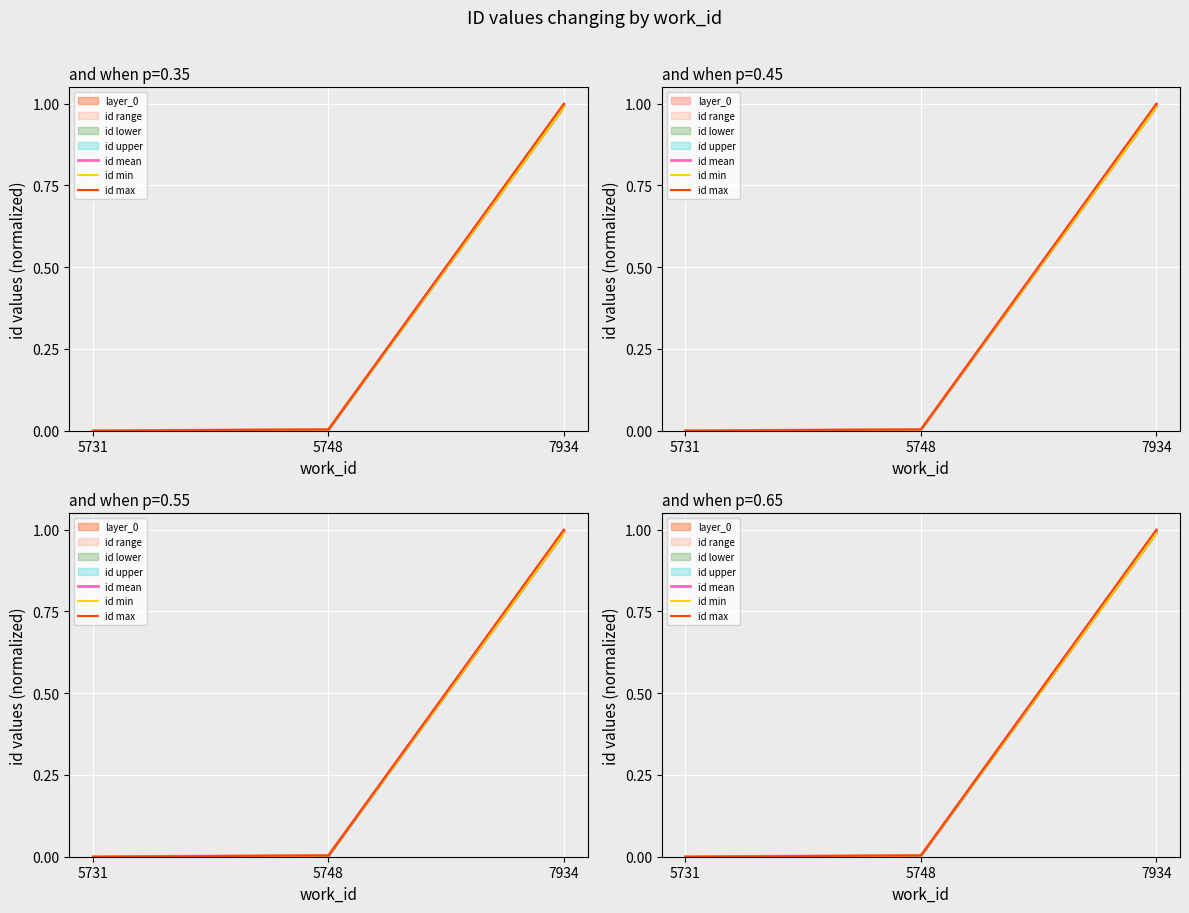

List the labels in order of id mean value, smallest first.

5731, 5748, 7934